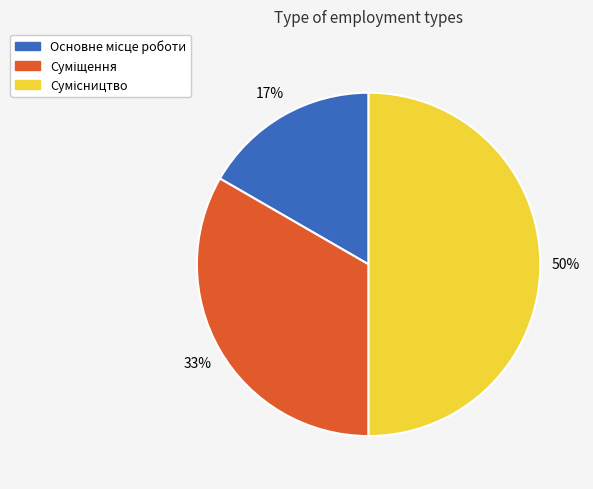

To the nearest percent, what is the difference between the largest and smallest slice percentages?

33%